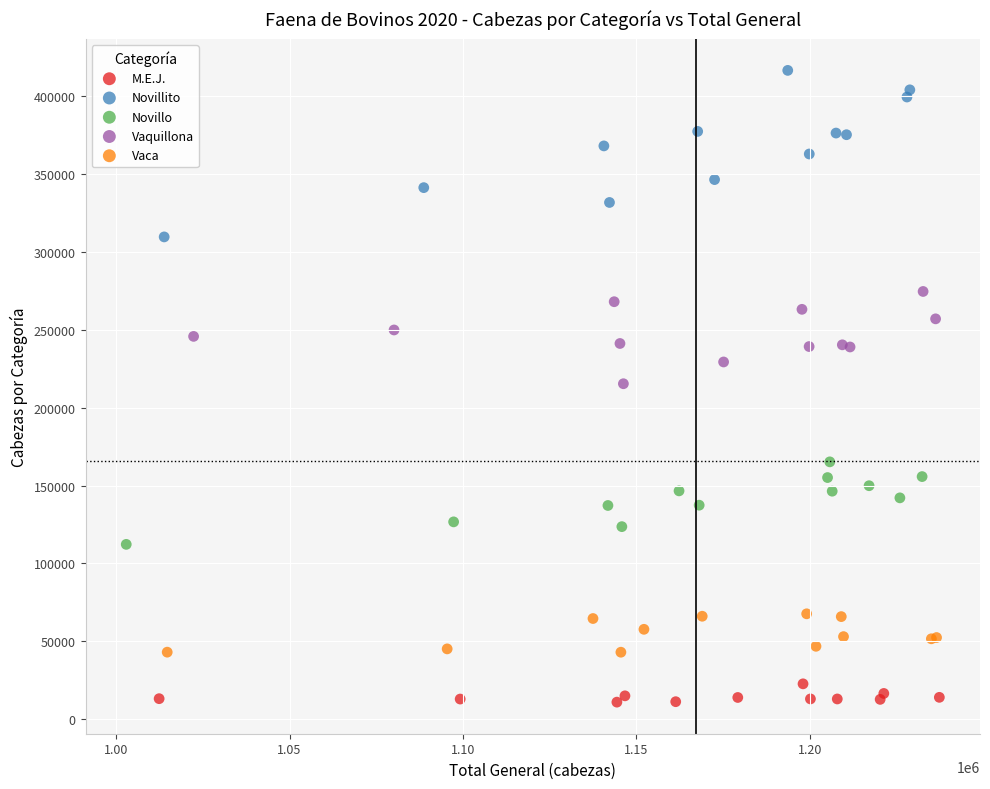

Which series reaches the minimum Y coordinate?

M.E.J.